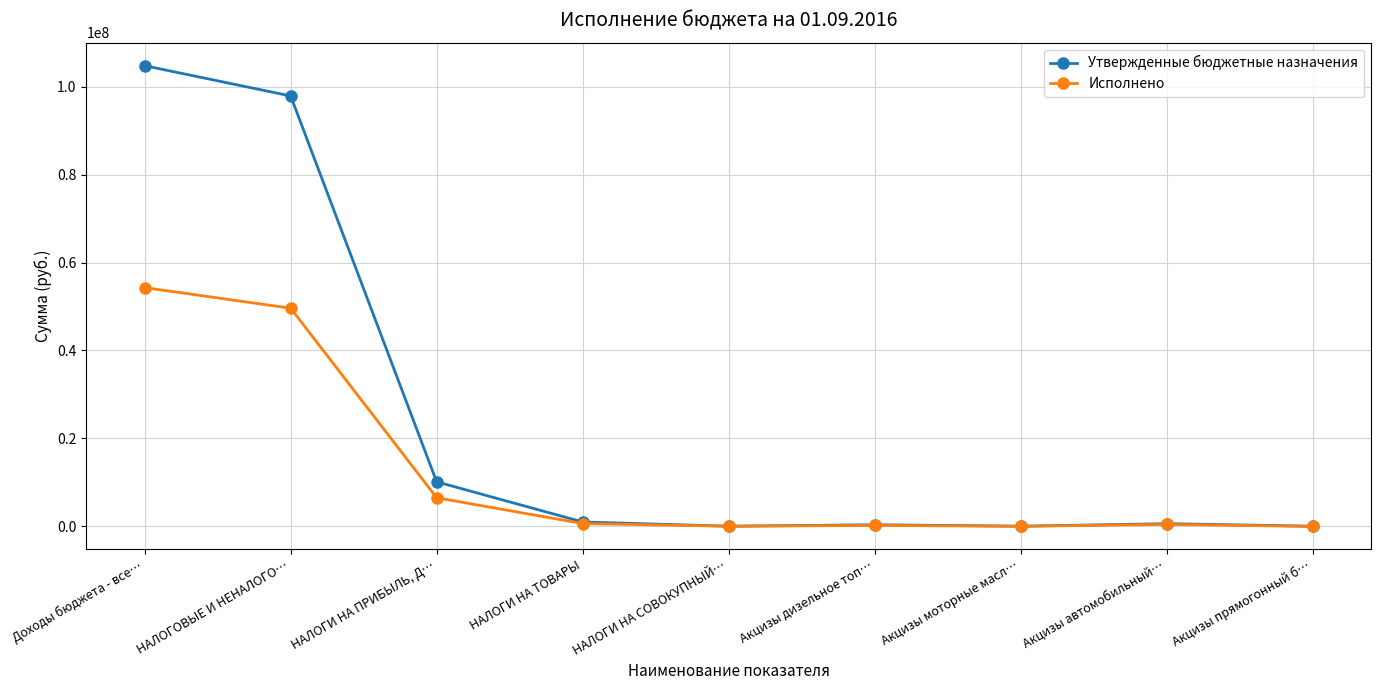

Count the number of categories in the chart.

9